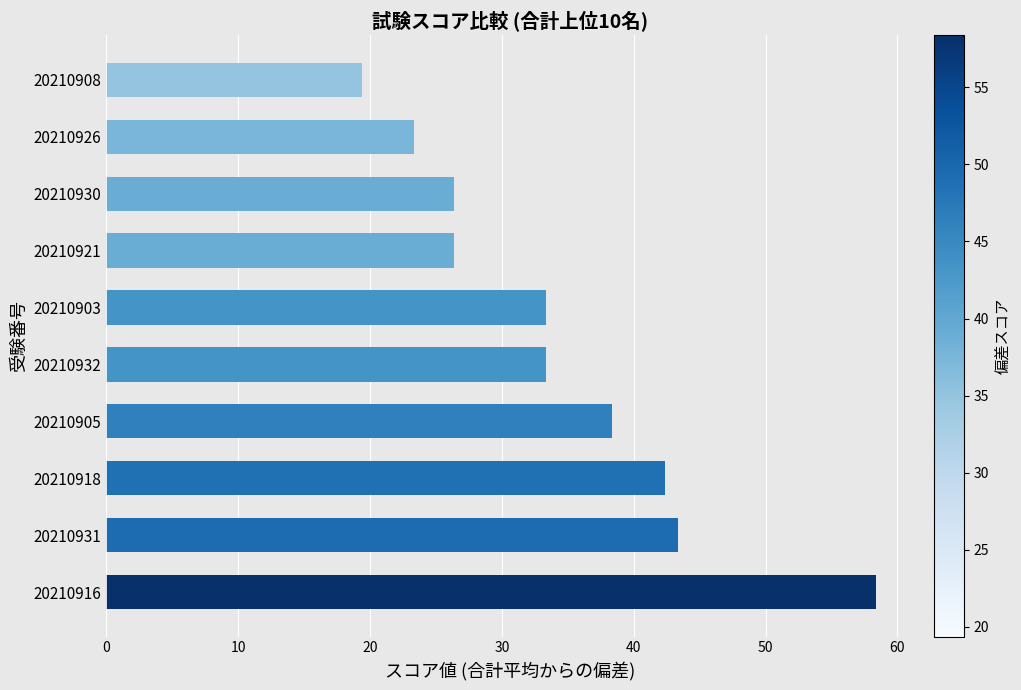

Reading top to bottom, list all the values displayed in this chart.

20210908=19.4	20210926=23.4	20210930=26.4	20210921=26.4	20210903=33.4	20210932=33.4	20210905=38.4	20210918=42.4	20210931=43.4	20210916=58.4